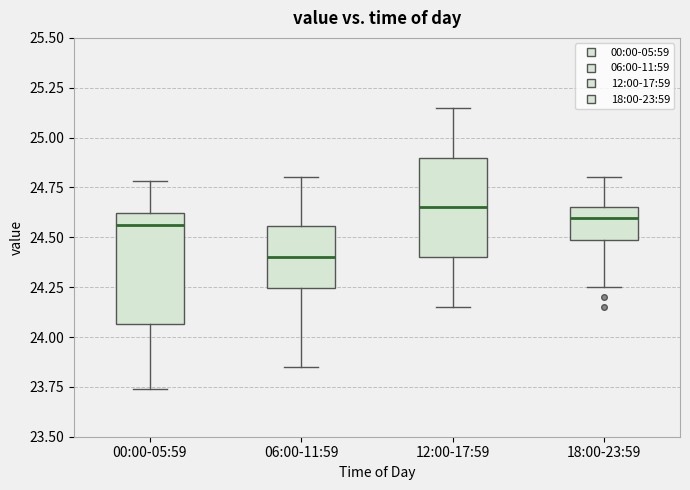

Where does the upper whisker of the box for 12:00-17:59 end on the y-axis? The values are not printed on the chart, so give them approximately, as read against the axis.

25.15